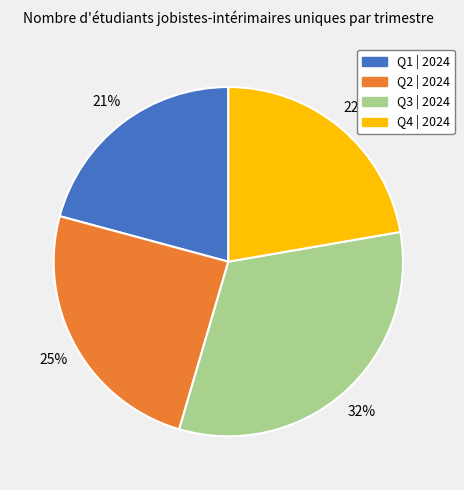

To the nearest percent, what is the difference between the largest and smallest slice percentages?

11%